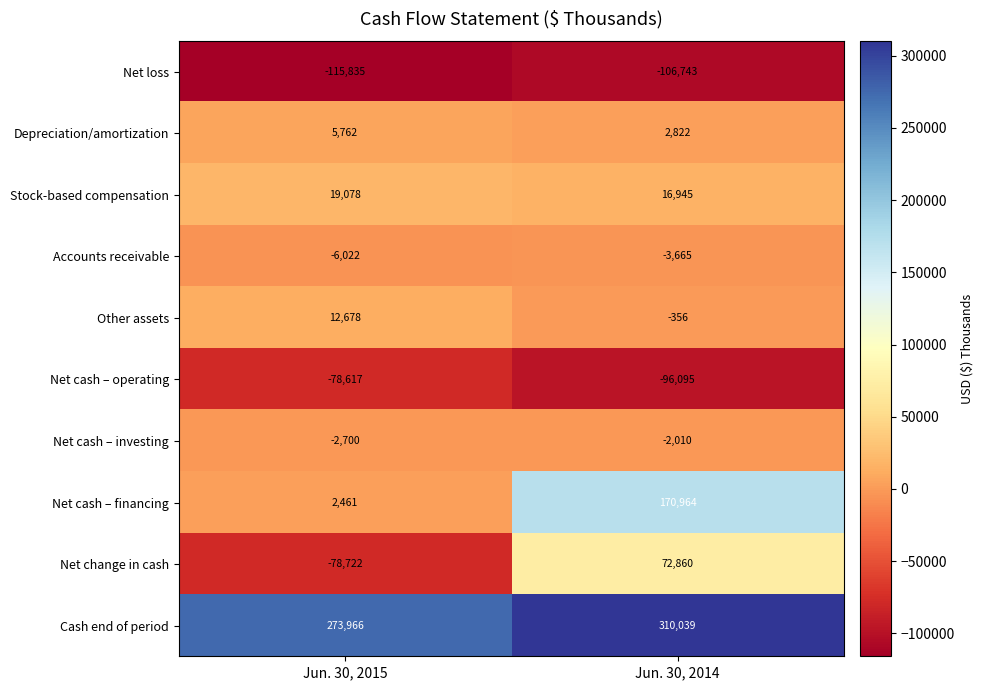

Which series has the largest total across all categories?

Cash end of period